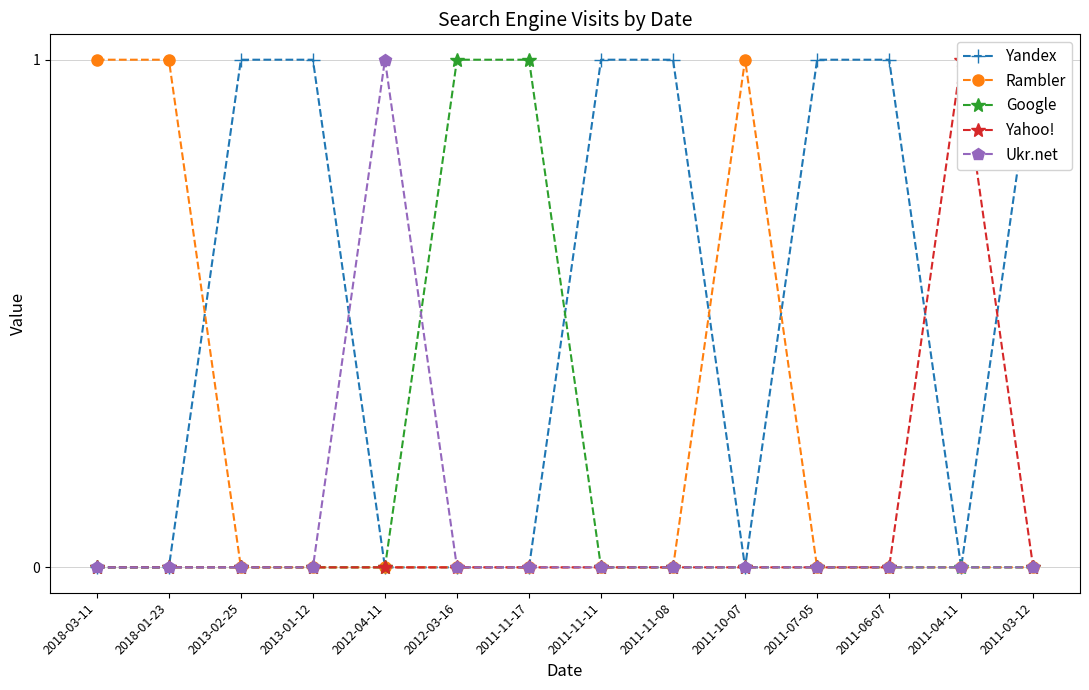

Reading left to right, list all the values displayed in this chart.

Yandex: 0	0	1	1	0	0	0	1	1	0	1	1	0	1
Rambler: 1	1	0	0	0	0	0	0	0	1	0	0	0	0
Google: 0	0	0	0	0	1	1	0	0	0	0	0	0	0
Yahoo!: 0	0	0	0	0	0	0	0	0	0	0	0	1	0
Ukr.net: 0	0	0	0	1	0	0	0	0	0	0	0	0	0